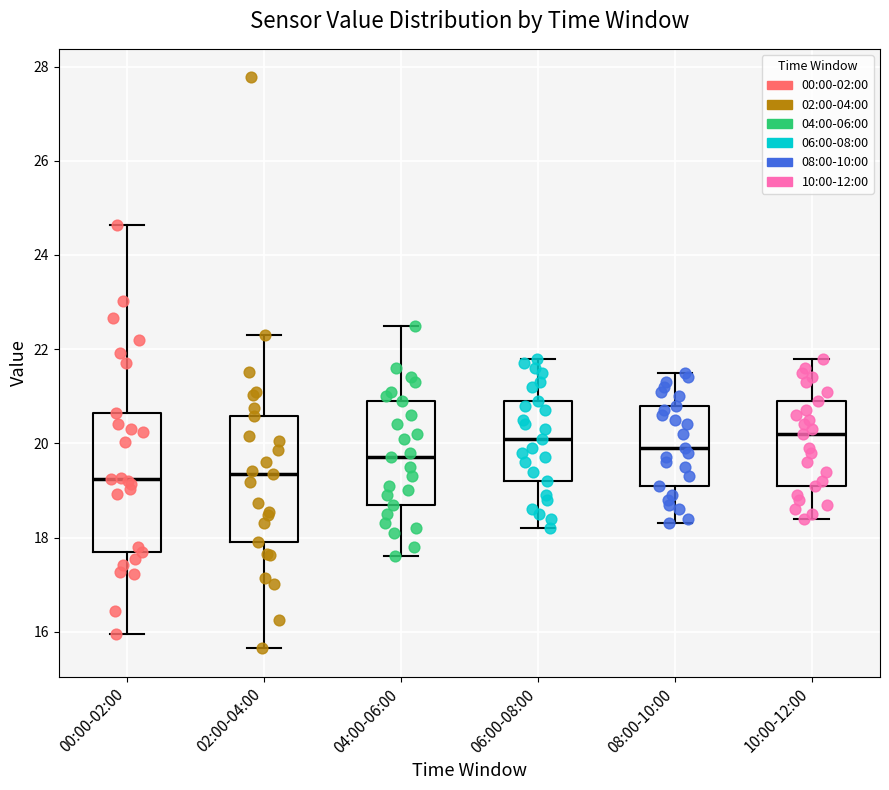

Where does the median line of the box for 08:00-10:00 sit on the y-axis? The values are not printed on the chart, so give them approximately, as read against the axis.

20.0